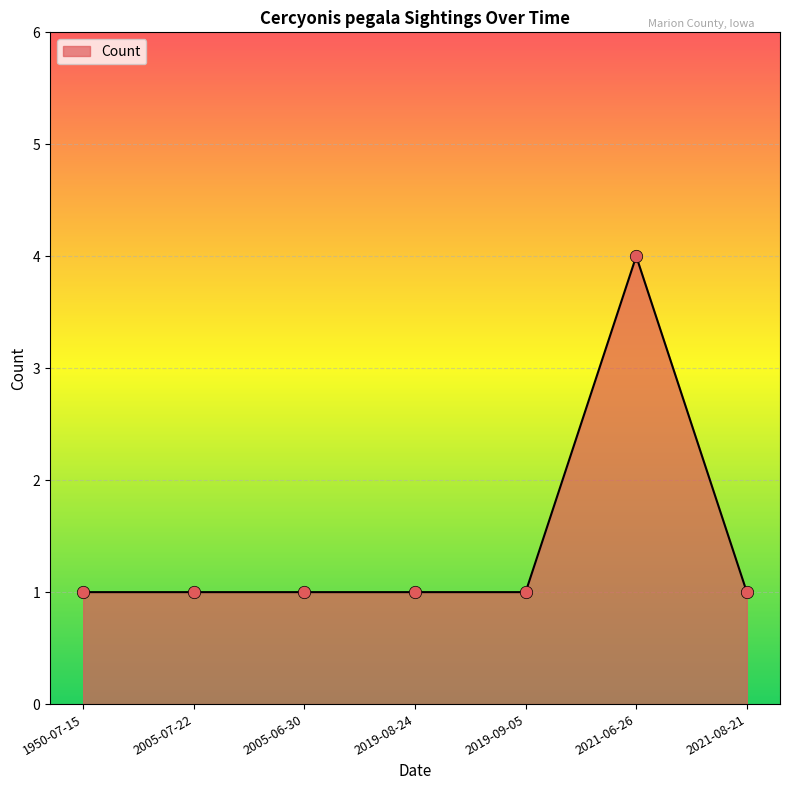

Approximately how many times larger is the value at 2005-07-22 compared to 2019-08-24?

1.0